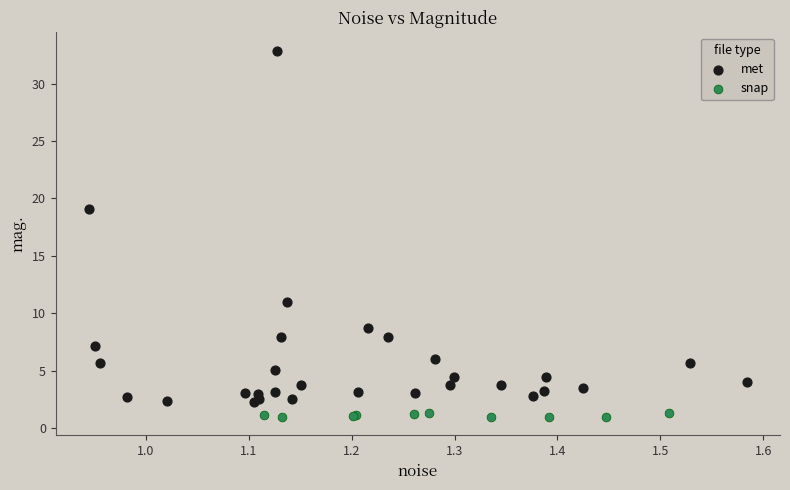

What are all the series names shown in the legend?

met, snap